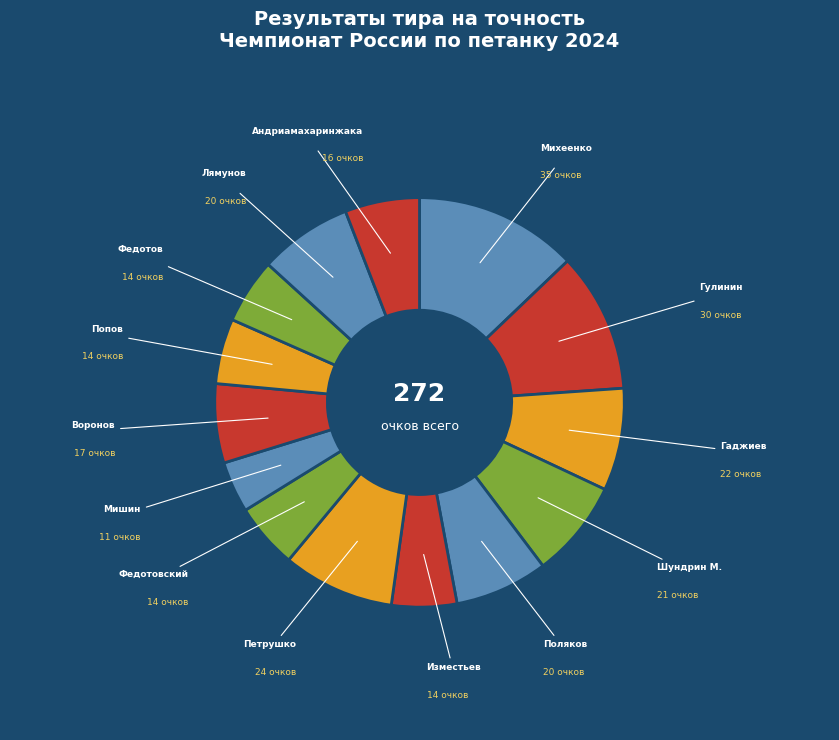

Is it true that Михеенко is 13% of the pie?

True